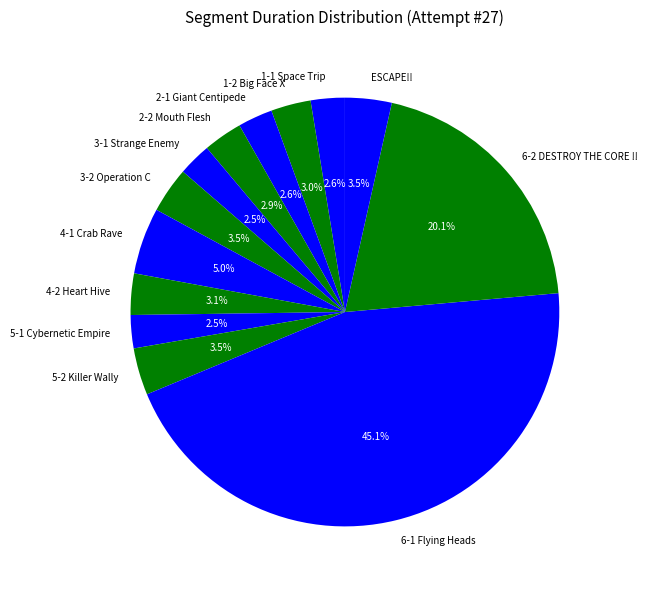

What is the ratio of the value at 4-1 Crab Rave to the value at 6-2 DESTROY THE CORE !!?

0.2